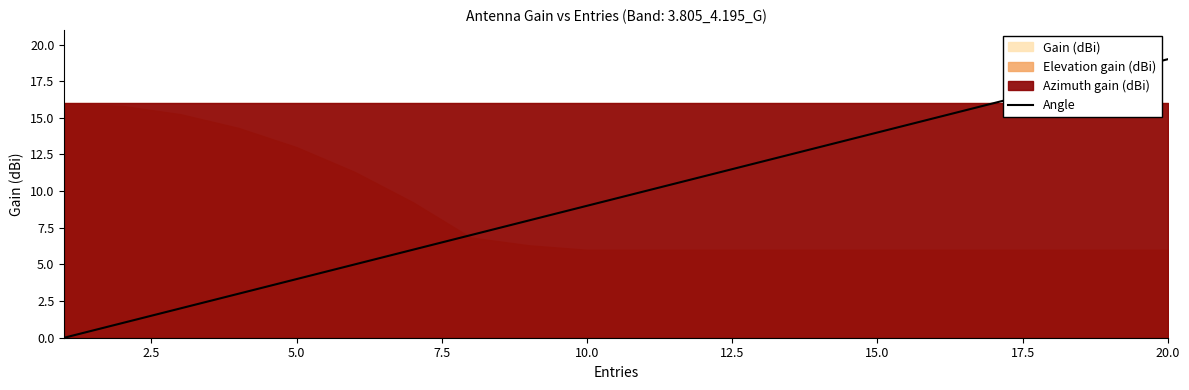

Is it true that Angle equals 9 at 10.0?

True